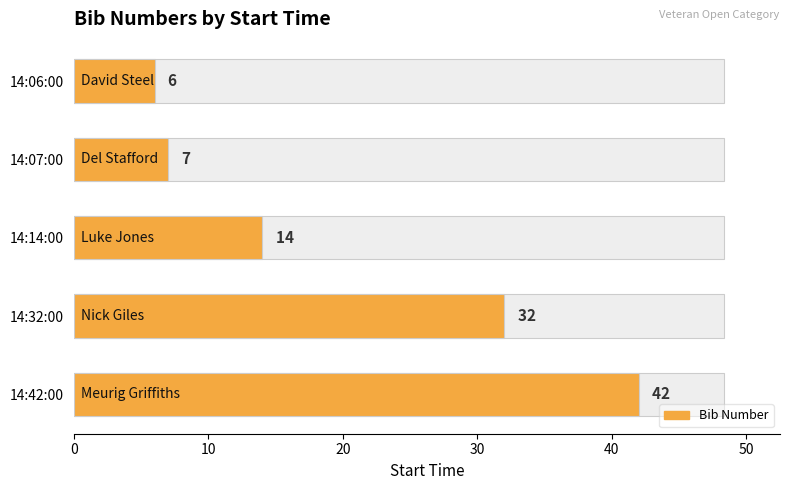

What is the value of the 2nd bar from the left?

7